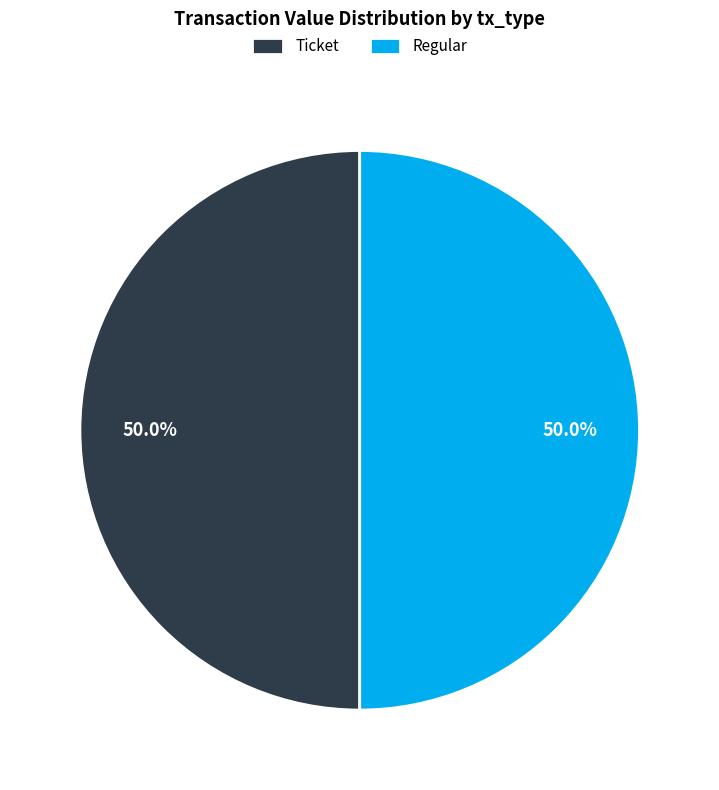

How many segments does this pie chart have?

2